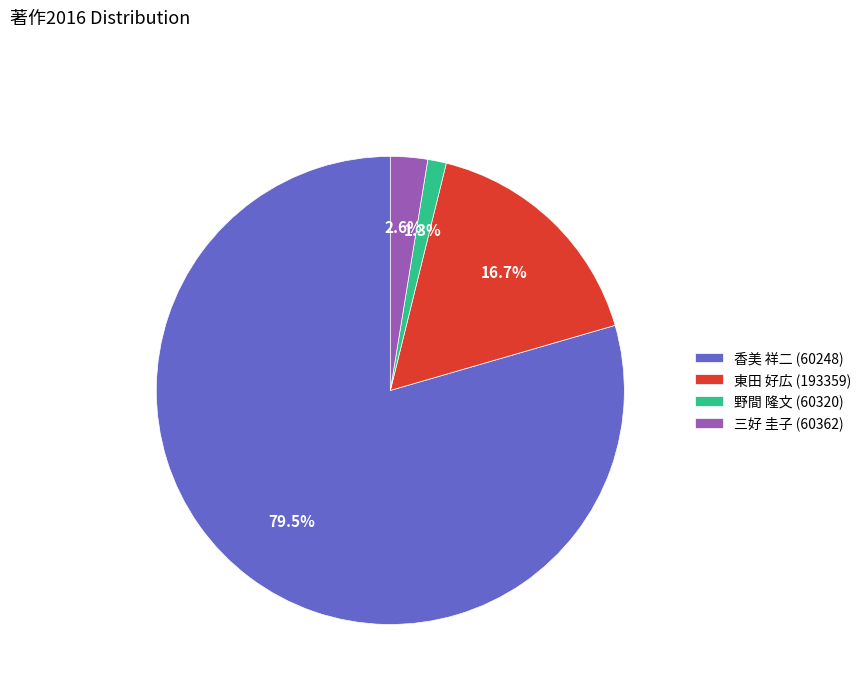

Does 野間 隆文 (60320) account for over 50% of the chart?

No